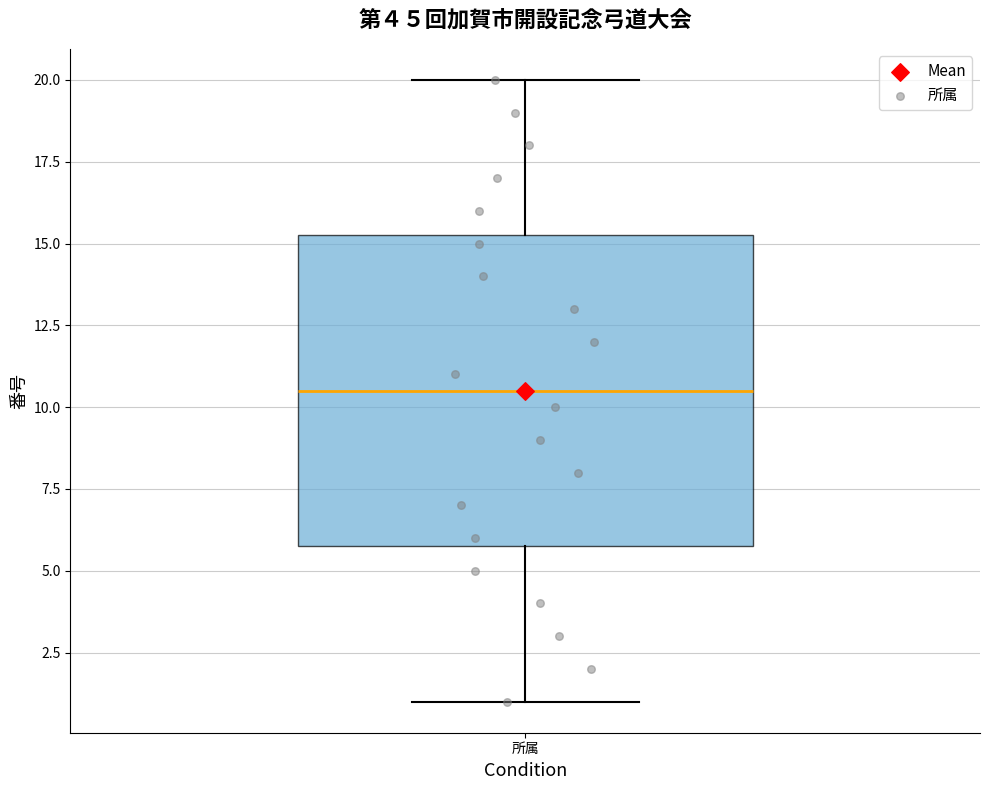

Read this box plot against the y-axis: the position of the median line, the range covered by the box, and the ends of both whiskers. The values are not printed on the chart, so give them approximately, as read against the axis.

median 10.5, box 6.0 to 15.5, whiskers 1.0 to 20.0